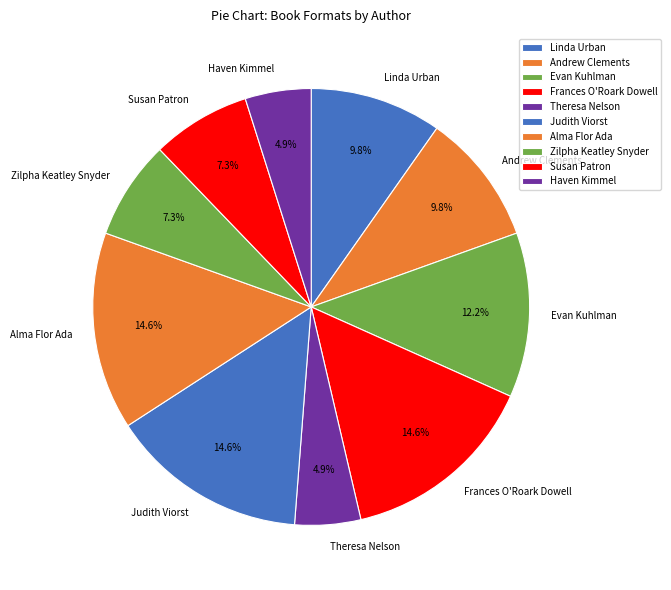

Is there a majority slice in this chart?

No